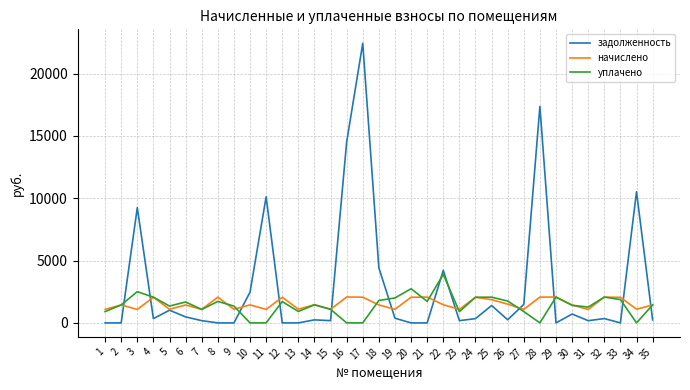

What are all the series names shown in the legend?

задолженность, начислено, уплачено